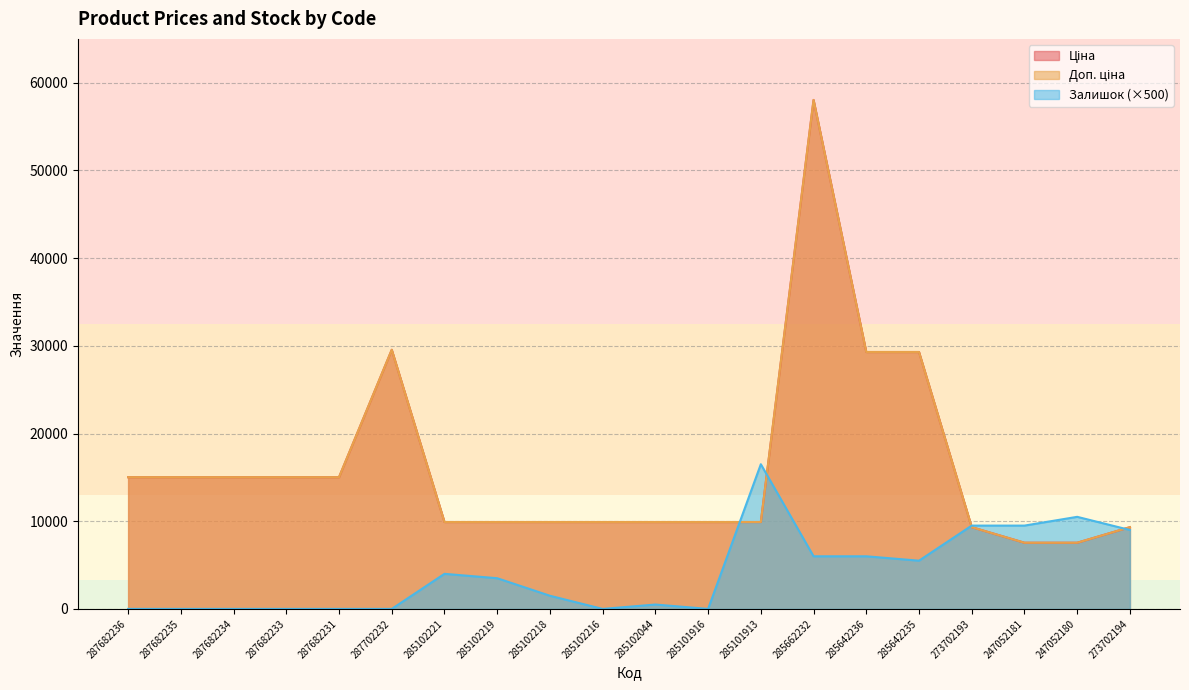

True or false: Залишок has more than 2 points higher than both neighbors.

True